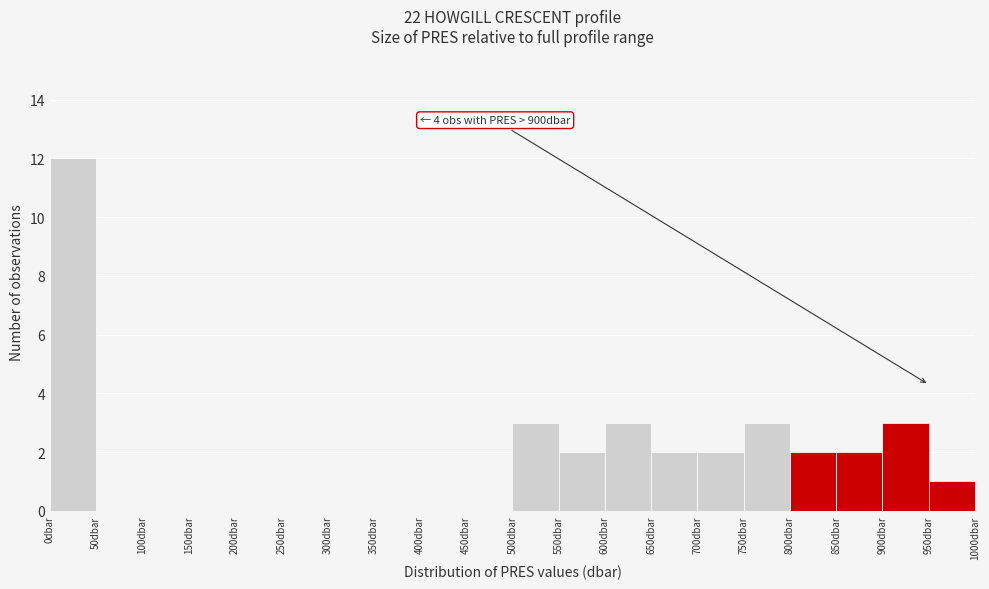

Which range on the x-axis has the tallest bar?

0 to 50